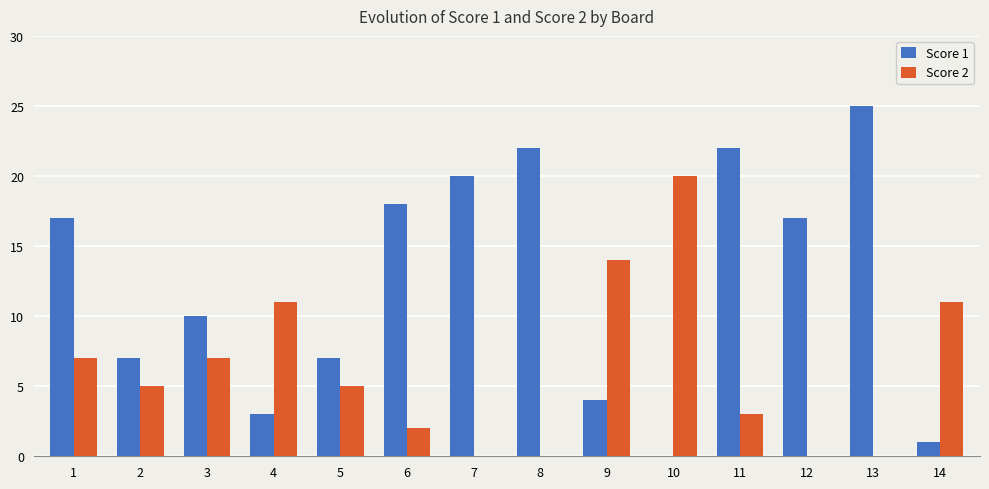

Which series changed the most between 1 and 7?

Score 2